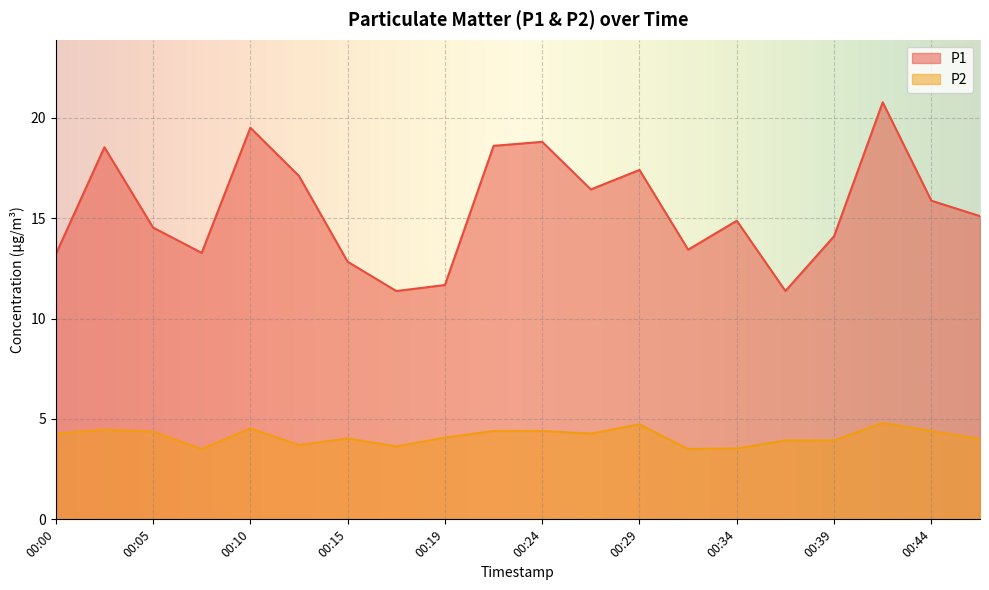

Where is the first local minimum for P2?

00:07